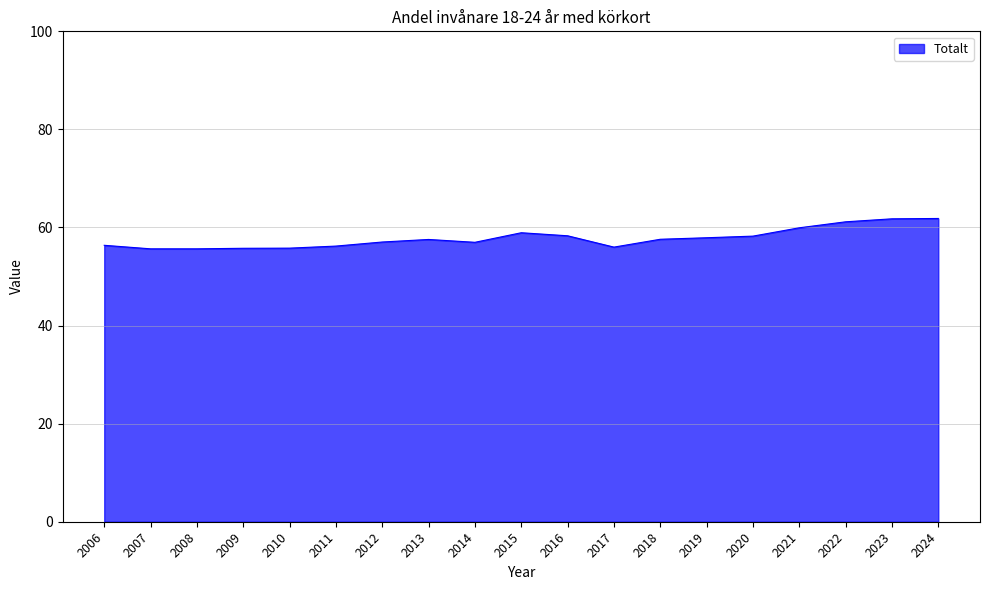

The value at 2008 is 55.6. True or false?

True